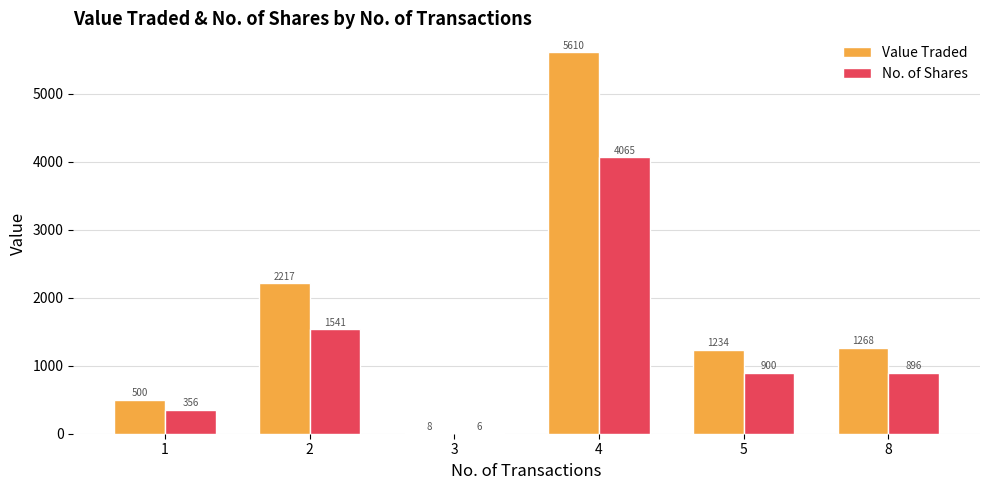

What is the sum of the No. of Shares values at 8 and 2?

2437